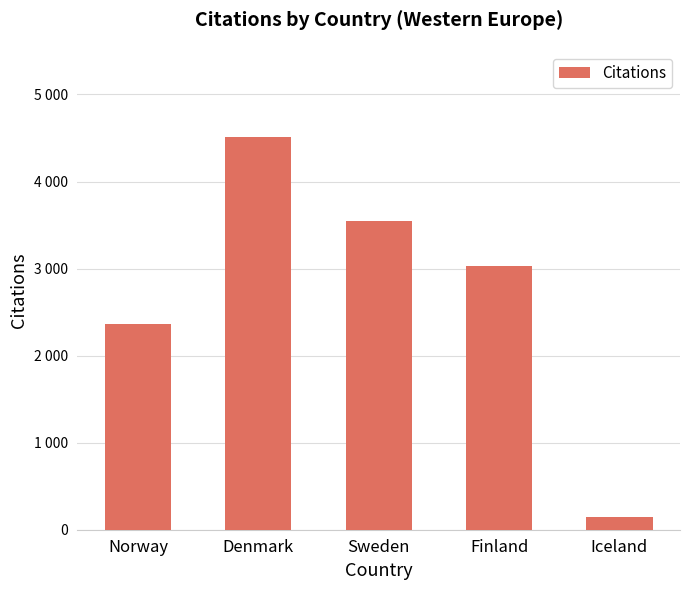

What is the approximate value at Iceland?

142